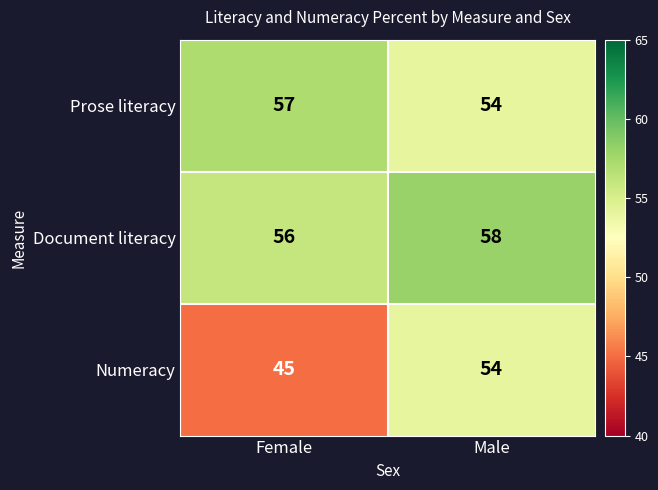

What is the approximate value of Document literacy at Male?

58